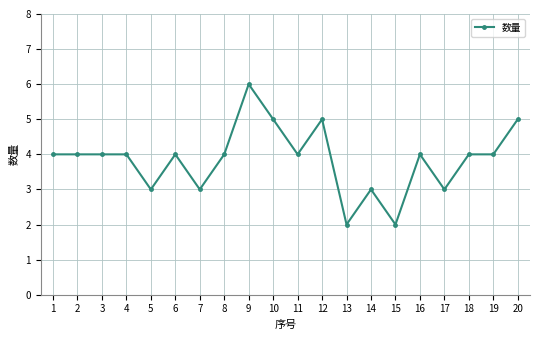

True or false: the data has more than 2 interior local peaks.

True